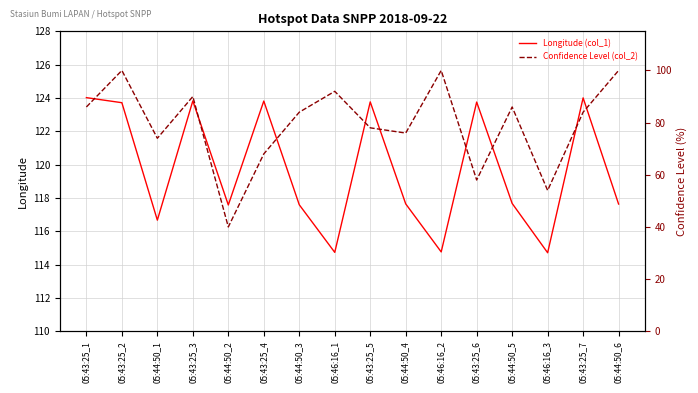

The Longitude (col_1) series shows 74.3 at 05:43:25_3. True or false?

False